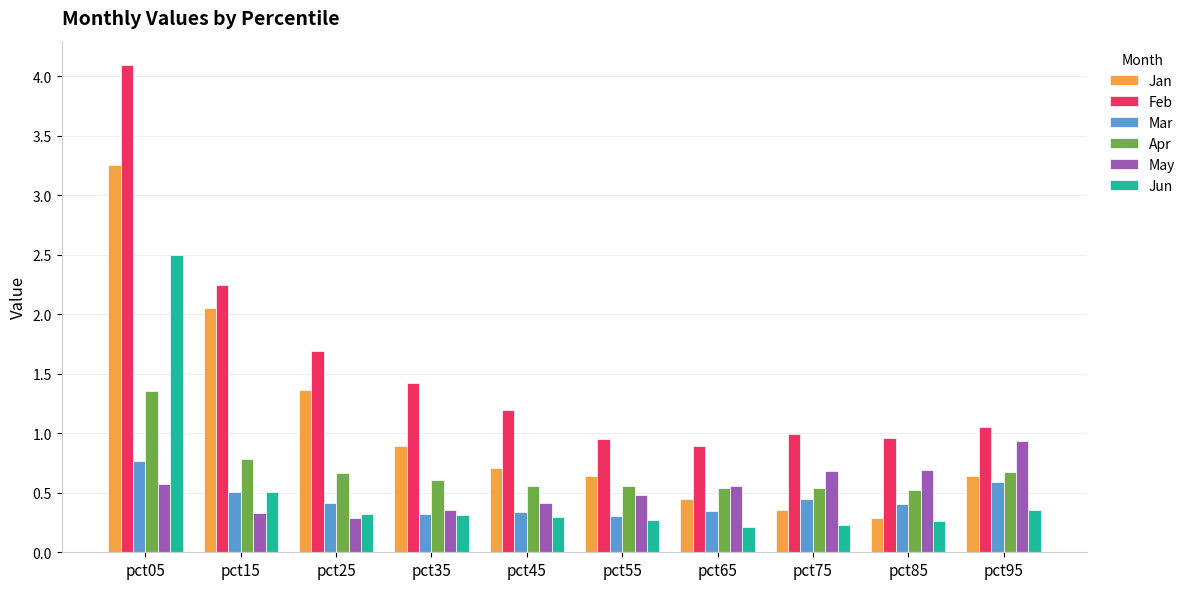

What is the highest value of the Feb series?

4.1